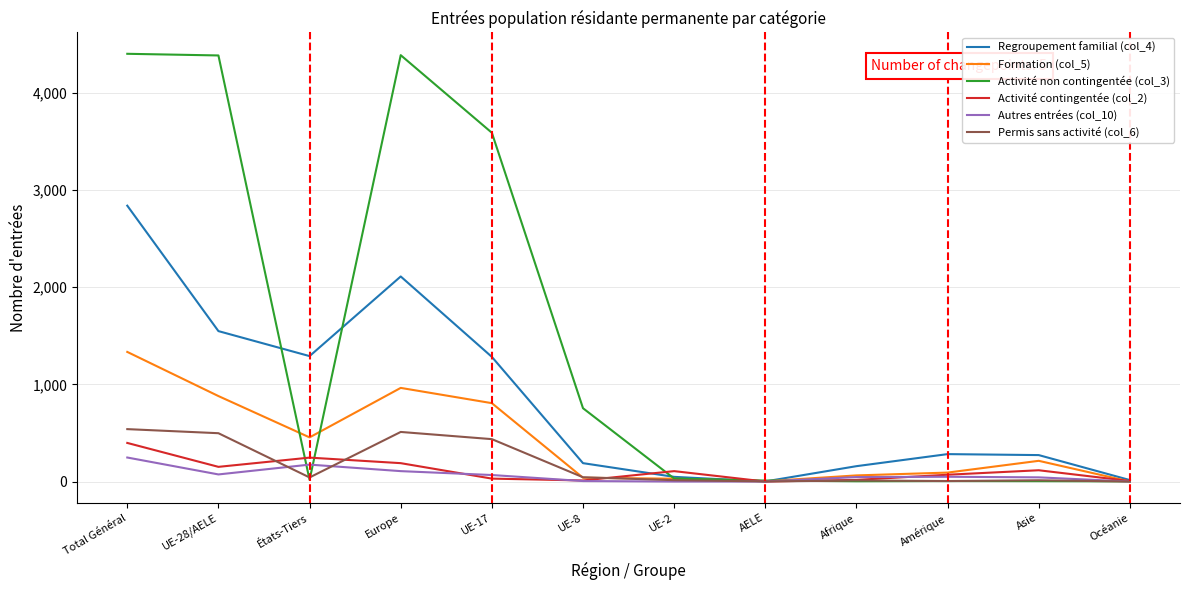

At how many categories does at least one series exceed 2272?

4